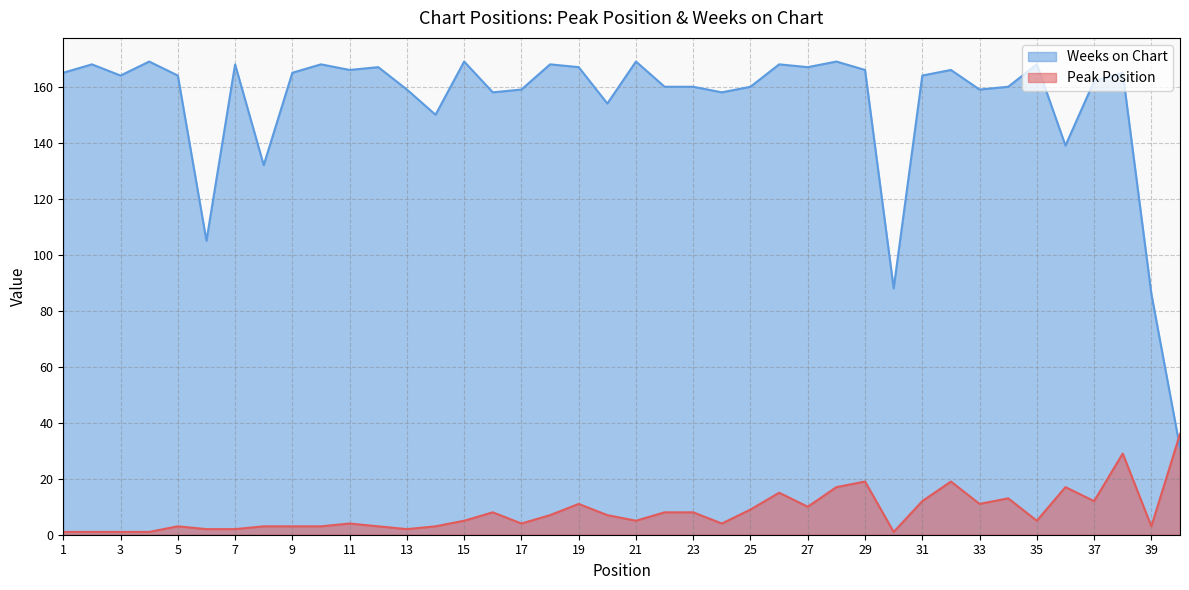

Rank the series by their average value, from lowest to highest.

Peak Position, Weeks on Chart